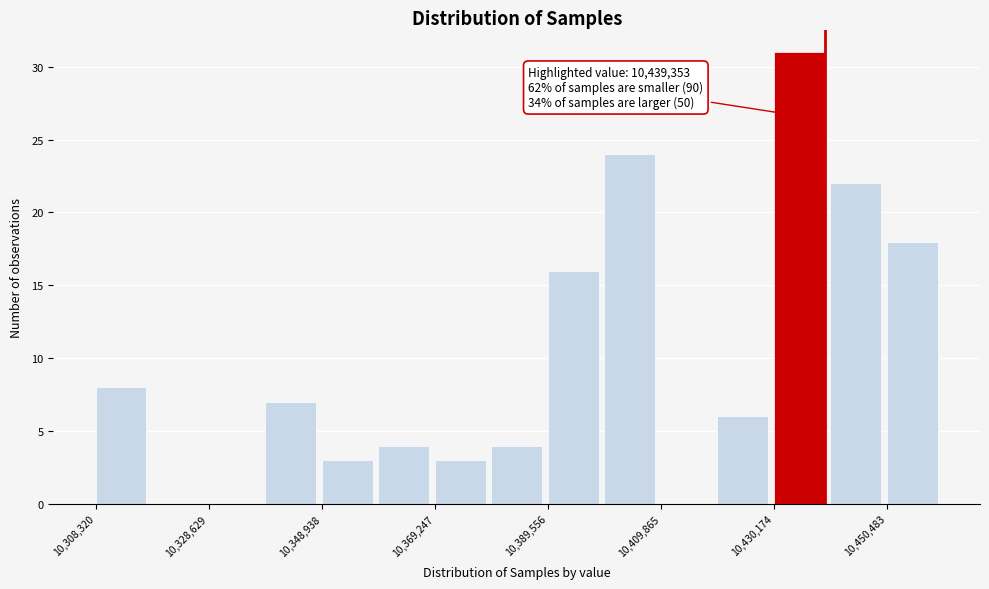

Around what value on the x-axis is the tallest bar? Give the approximate position of its centre, as read against the axis.

10435000